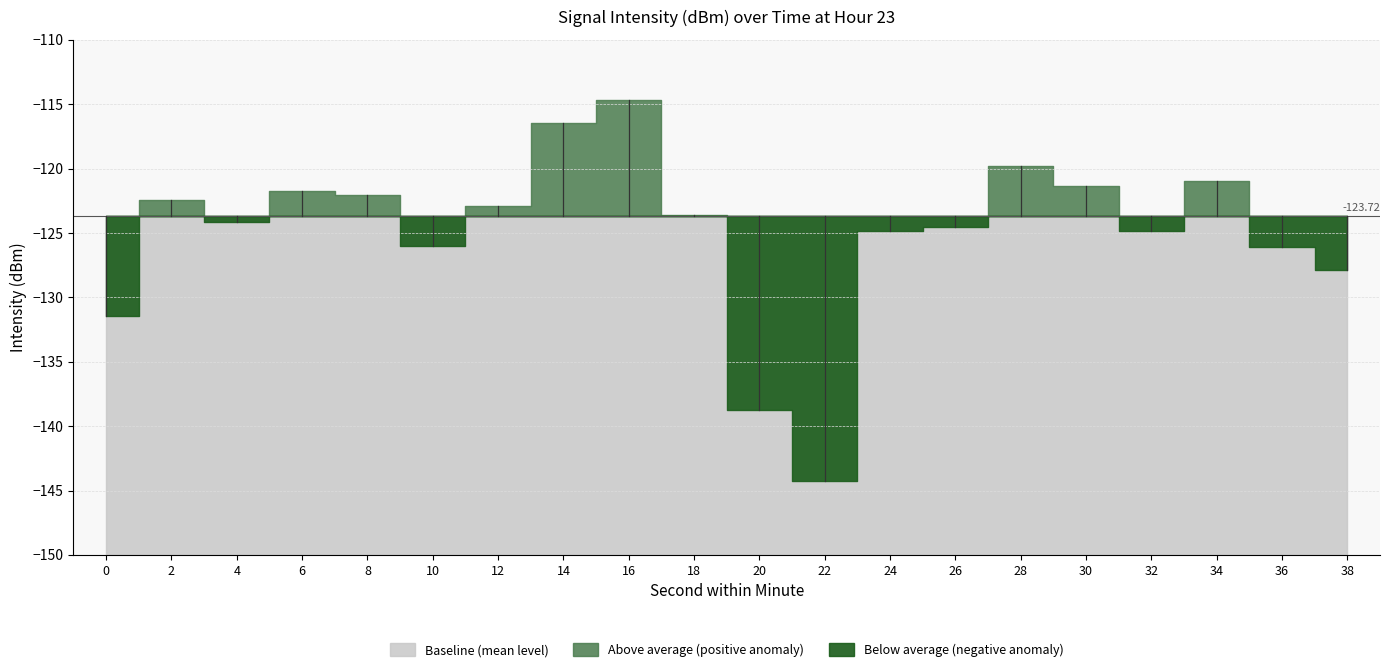

Which label corresponds to the smallest value in the chart?

22